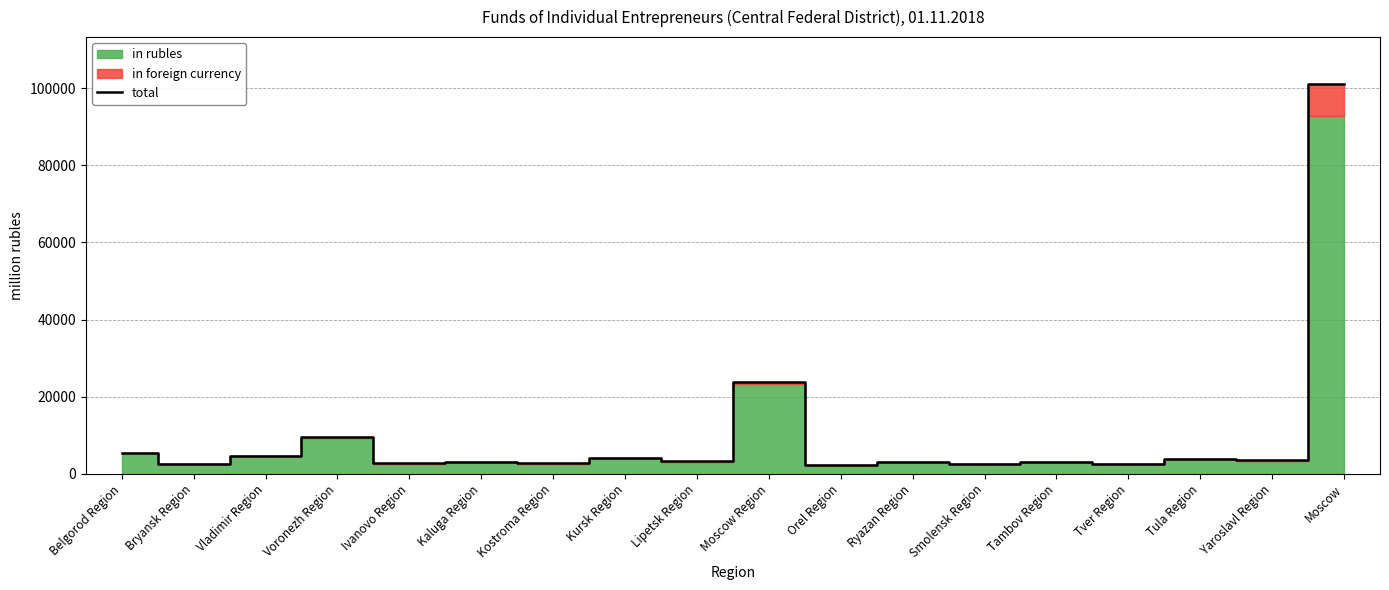

How many data points are less than 3219?

9